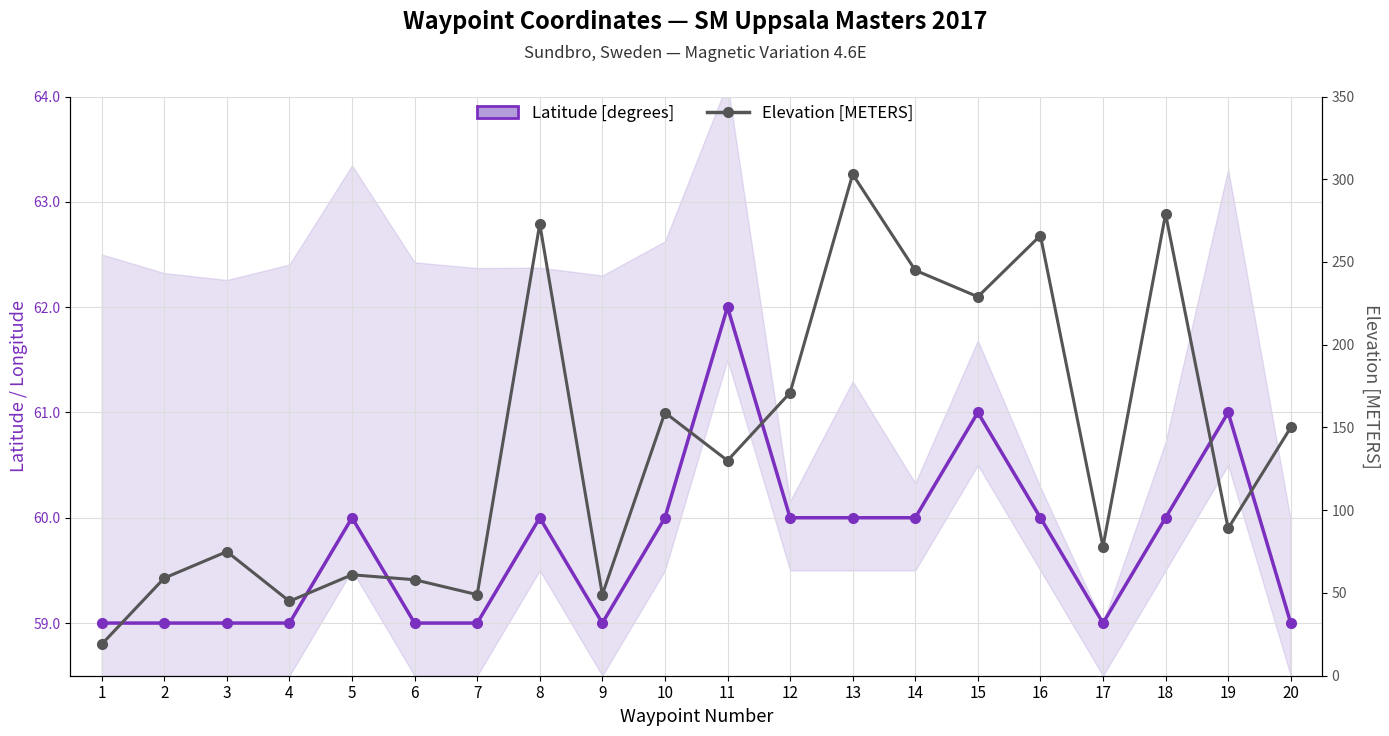

Reading left to right, extract all data points from this chart.

Latitude [degrees]: 1=59	2=59	3=59	4=59	5=60	6=59	7=59	8=60	9=59	10=60	11=62	12=60	13=60	14=60	15=61	16=60	17=59	18=60	19=61	20=59
Elevation [METERS]: 1=19	2=59	3=75	4=45	5=61	6=58	7=49	8=273	9=49	10=159	11=130	12=171	13=303	14=245	15=229	16=266	17=78	18=279	19=89	20=150